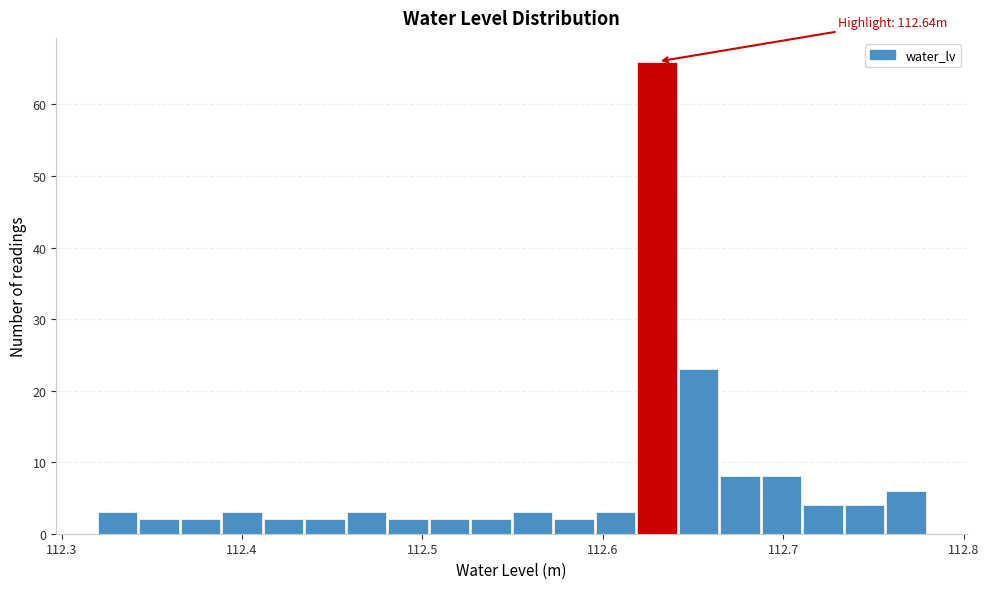

Around what value on the x-axis is the tallest bar? Give the approximate position of its centre, as read against the axis.

112.63